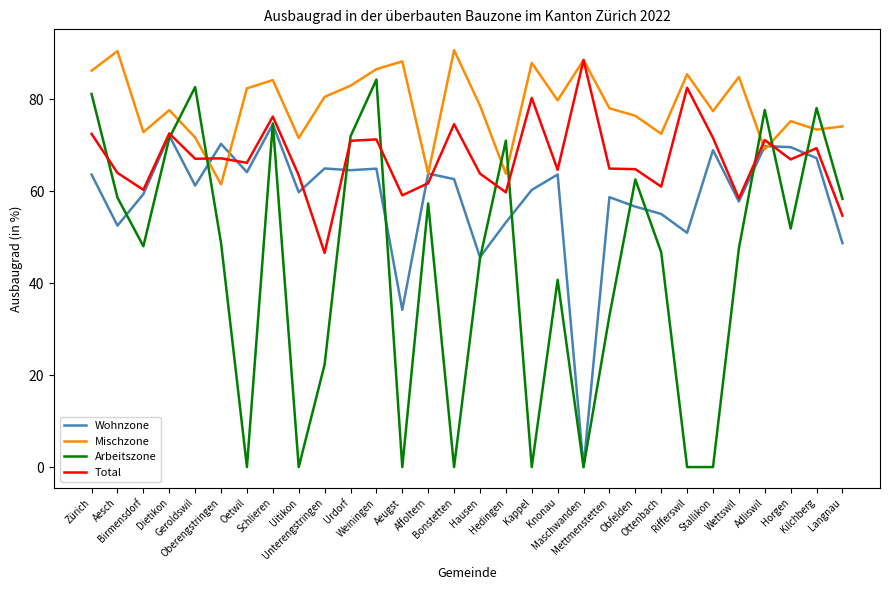

Does the chart display data point markers on the line(s)?

No